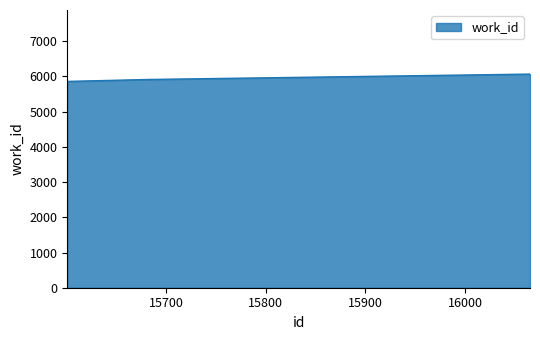

What is the sum of all values?

17840